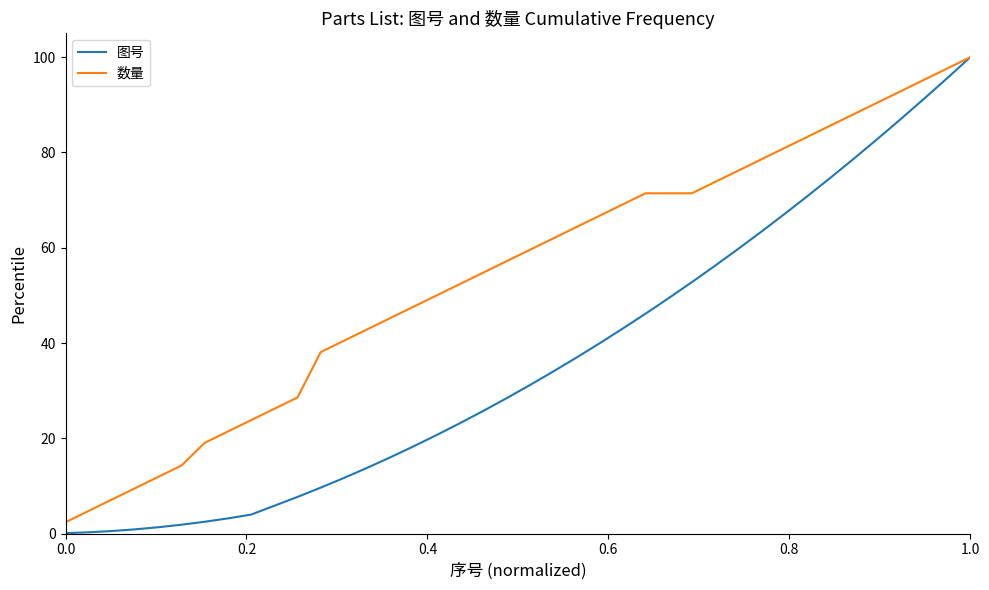

How many lines are shown in the chart?

2